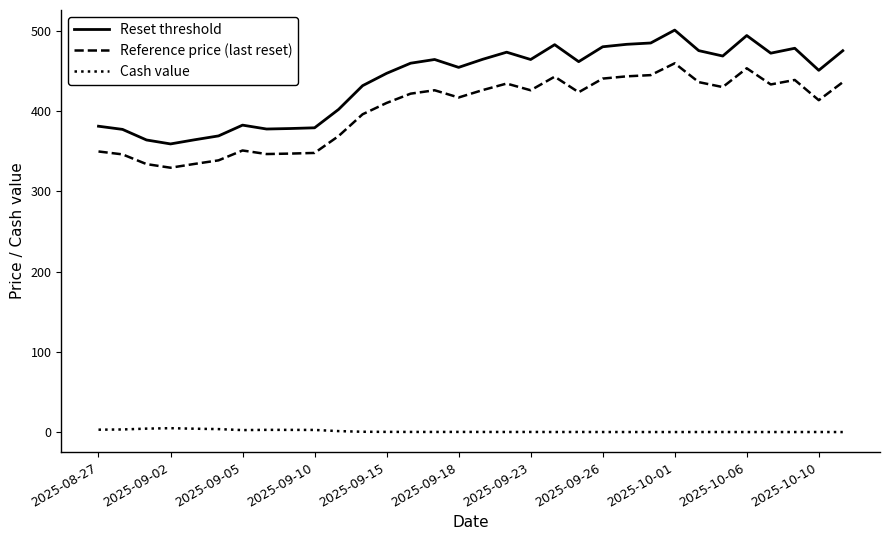

True or false: Reference price (last reset) and Reset threshold intersect in this chart.

False